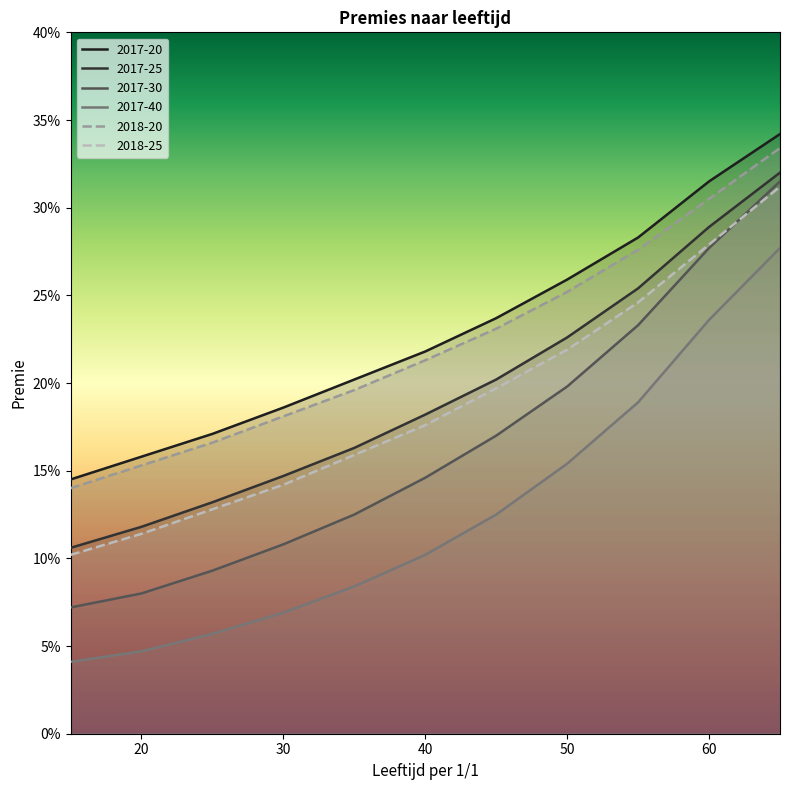

True or false: 2018-20 has a value of 0.2 at 30.

True